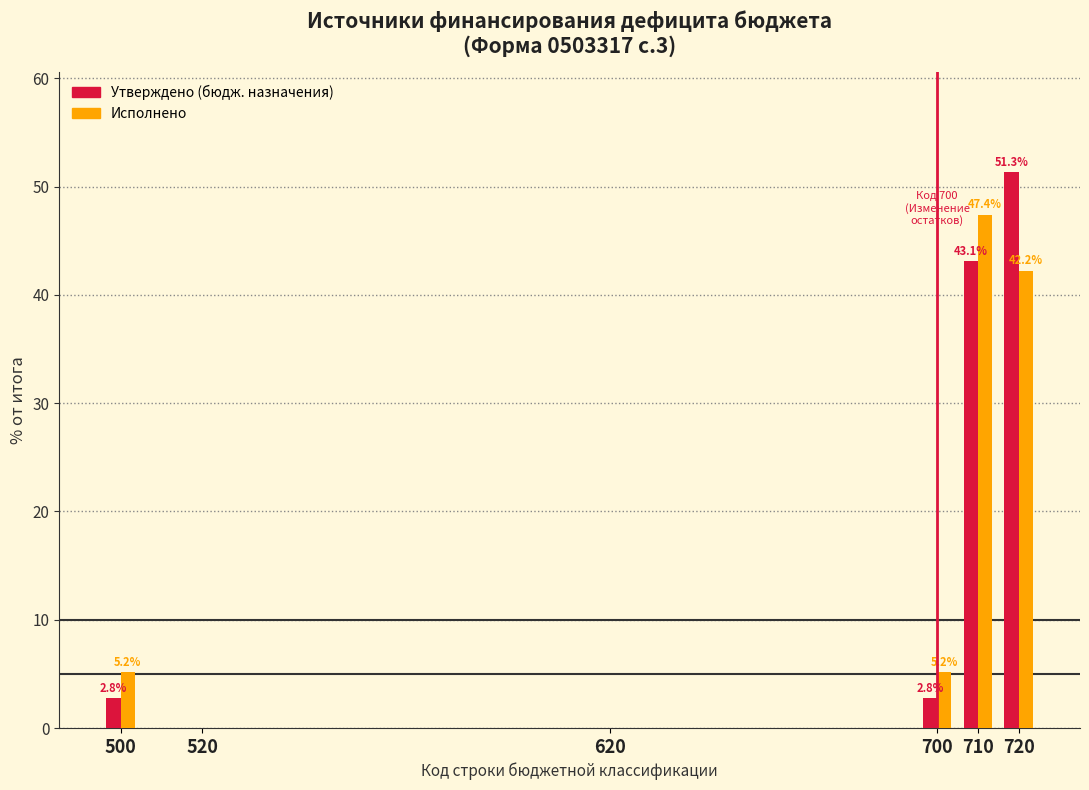

Reading left to right, extract all data points from this chart.

Утверждено: 500=2.8	520=0.0	620=0.0	700=2.8	710=43.1	720=51.3
Исполнено: 500=5.2	520=0.0	620=0.0	700=5.2	710=47.4	720=42.2